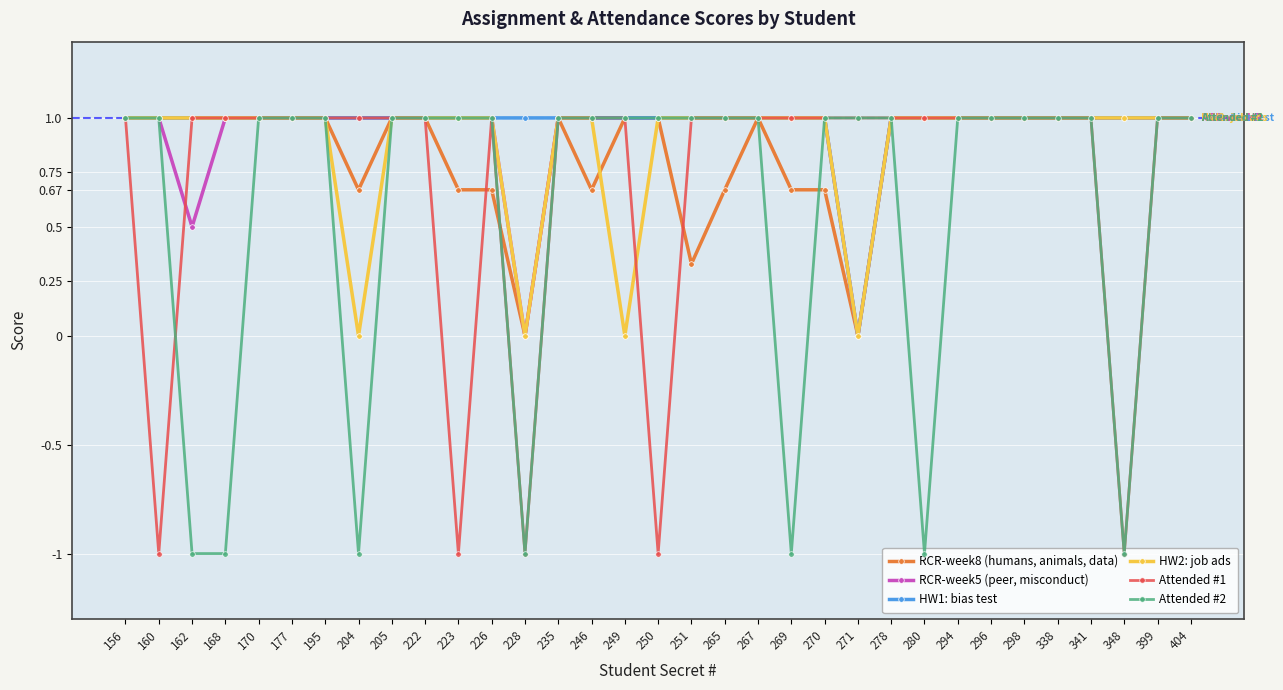

What is the highest value of the Attended #1 series?

1.0